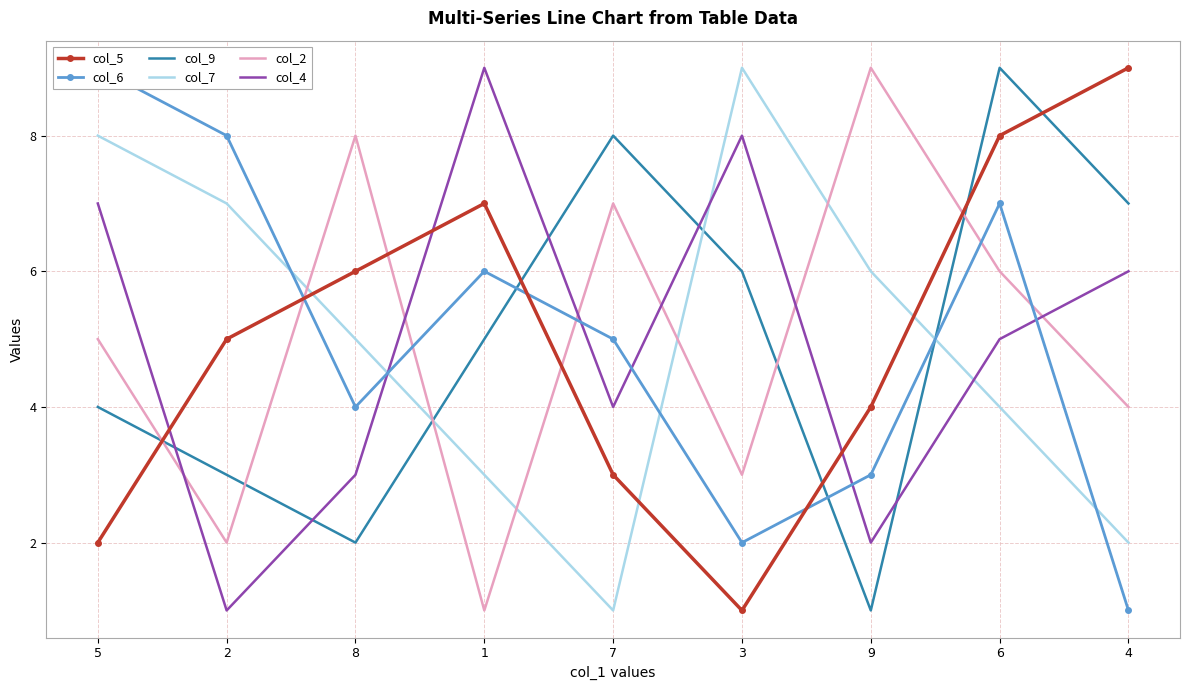

True or false: col_2 and col_9 intersect in this chart.

True